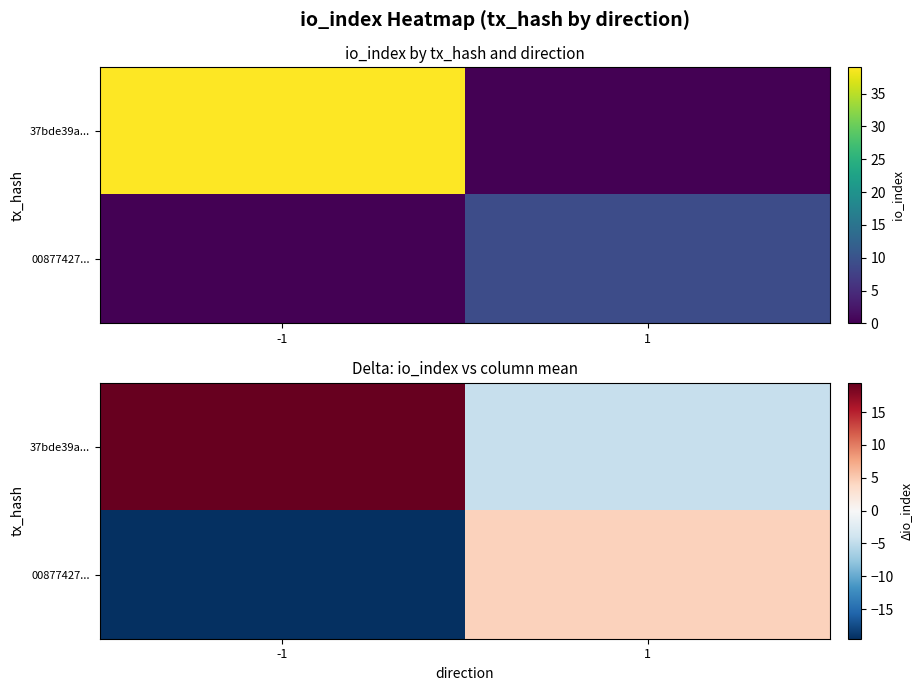

At which label is 37bde39a... closest to 7?

1